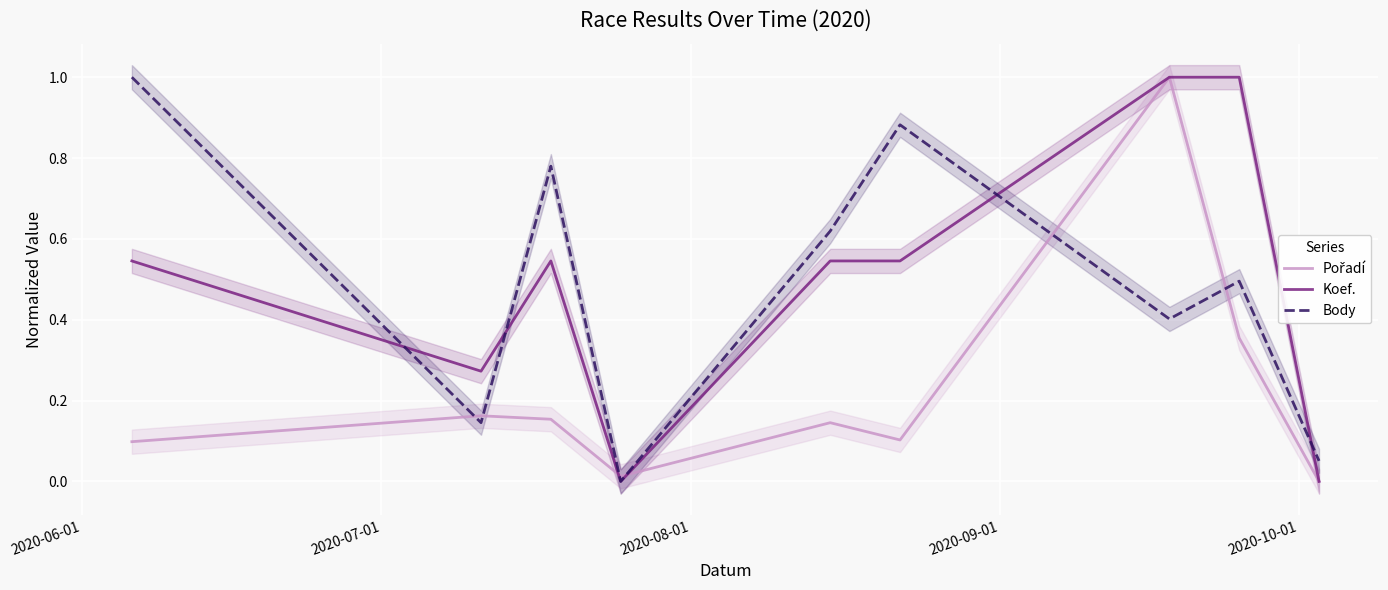

Does the chart display data point markers on the line(s)?

No